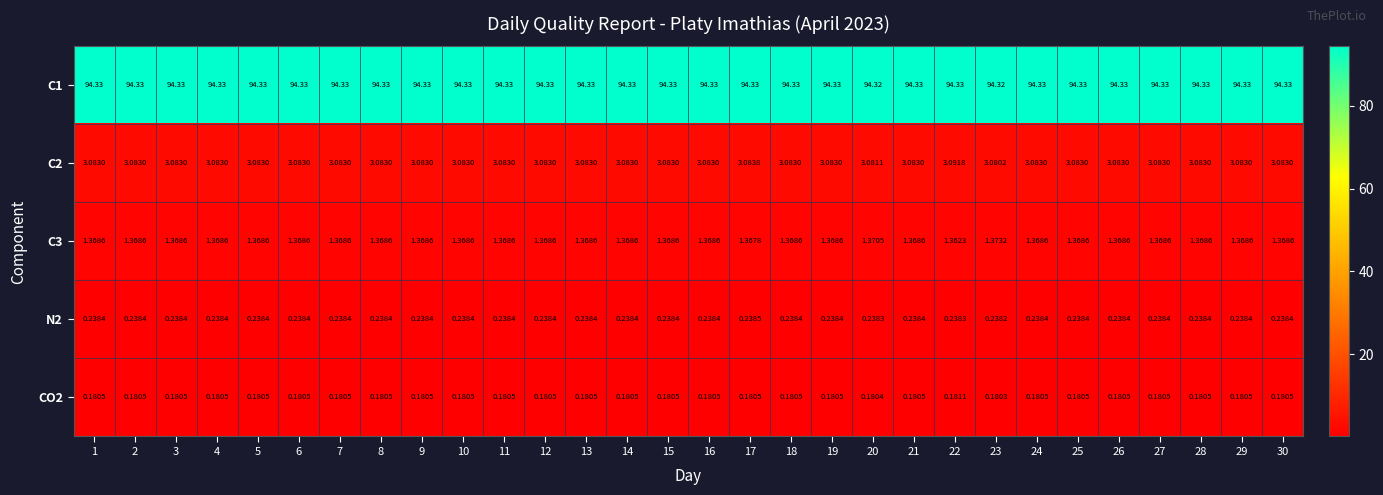

Is the value of C1 at 30 greater than the value of C2 at 18?

Yes